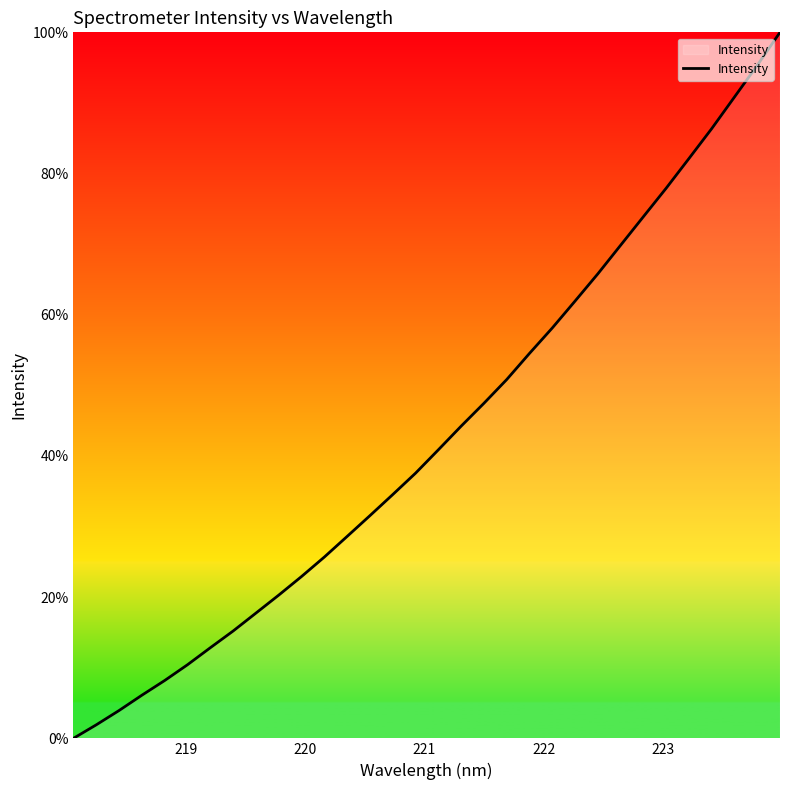

What is the maximum value shown in the chart?

100.0